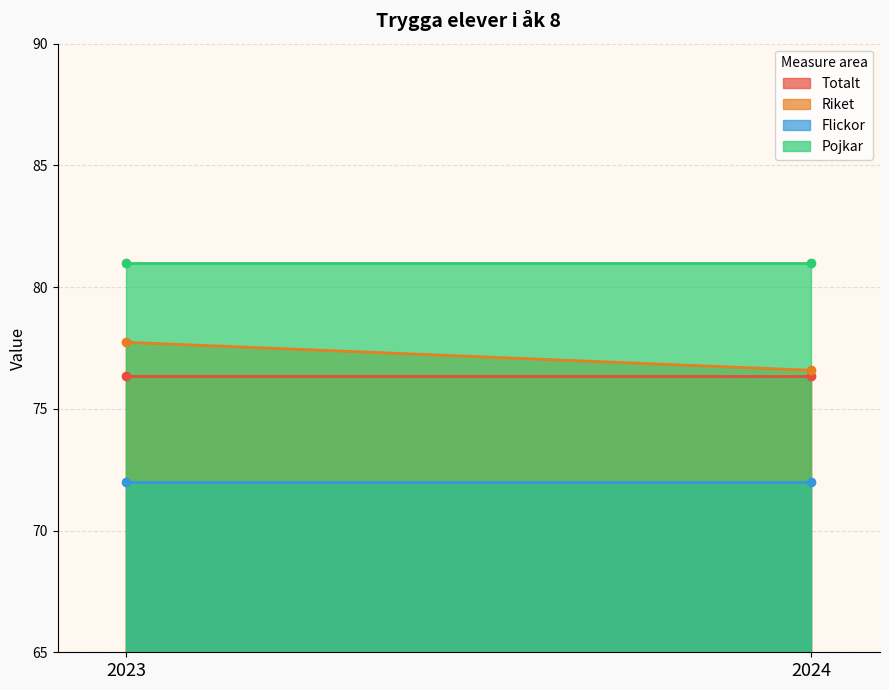

What is the smallest value displayed?

72.0